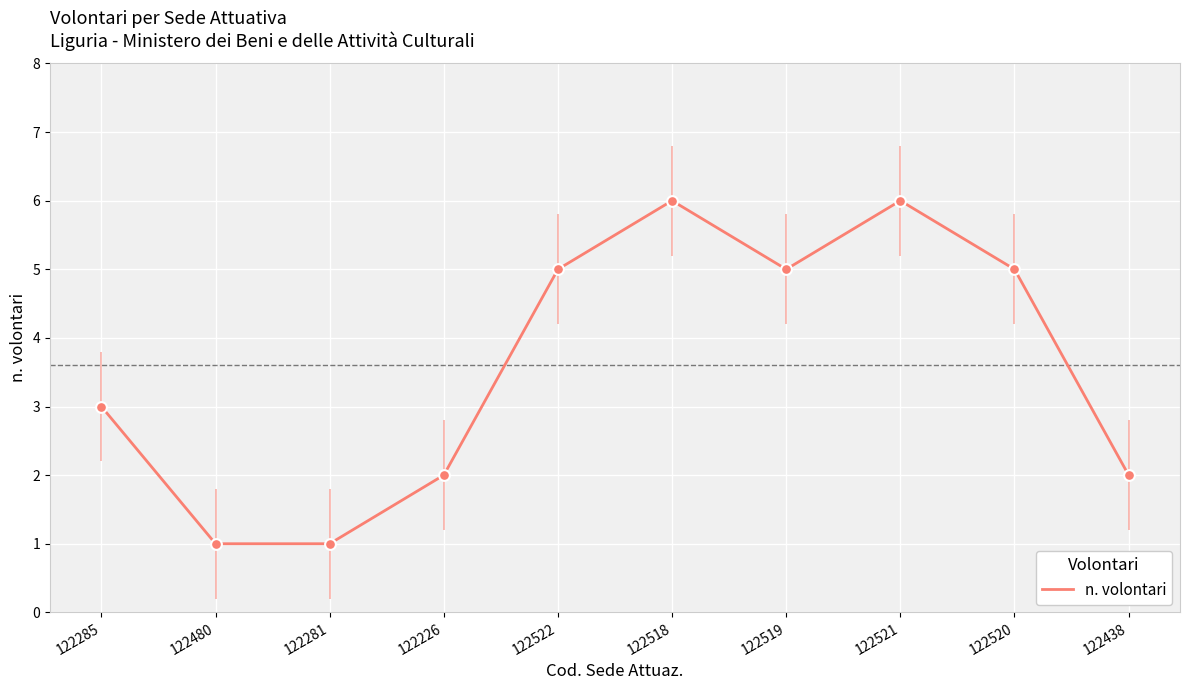

Between 122522 and 122518, which is larger?

122518